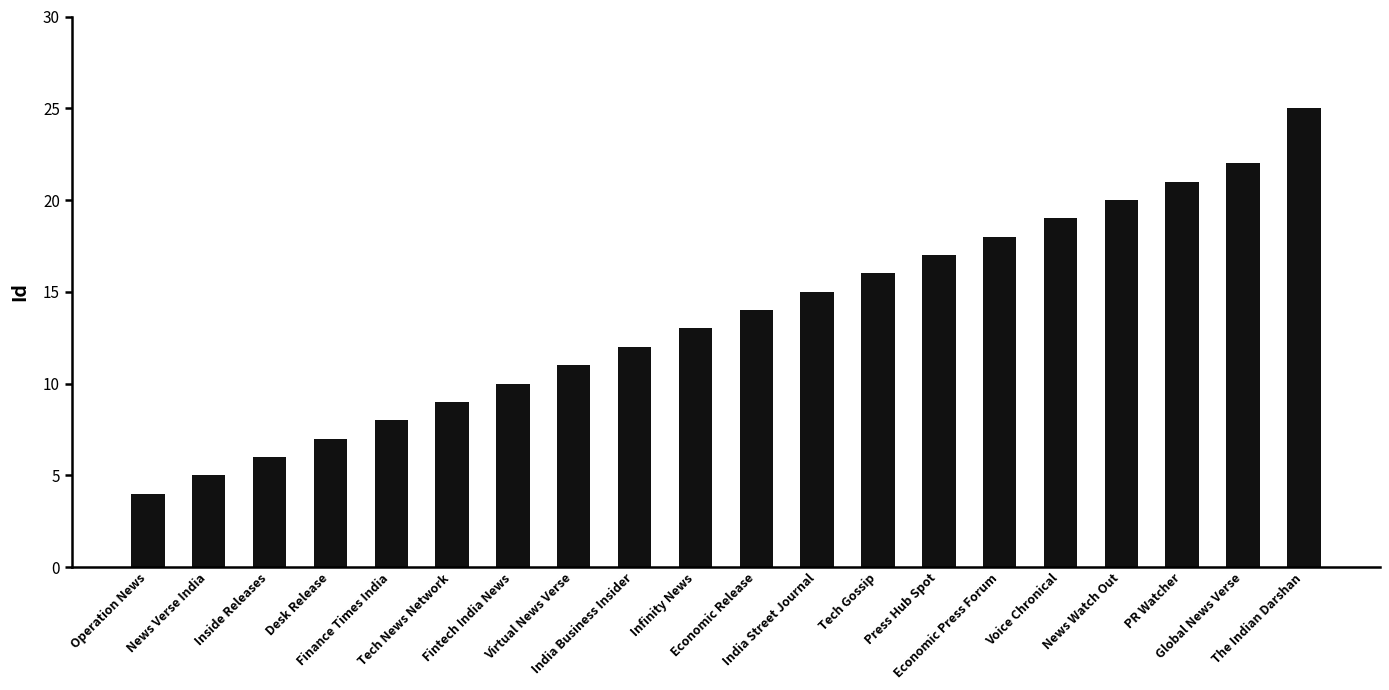

What is the difference between the maximum and minimum values?

21